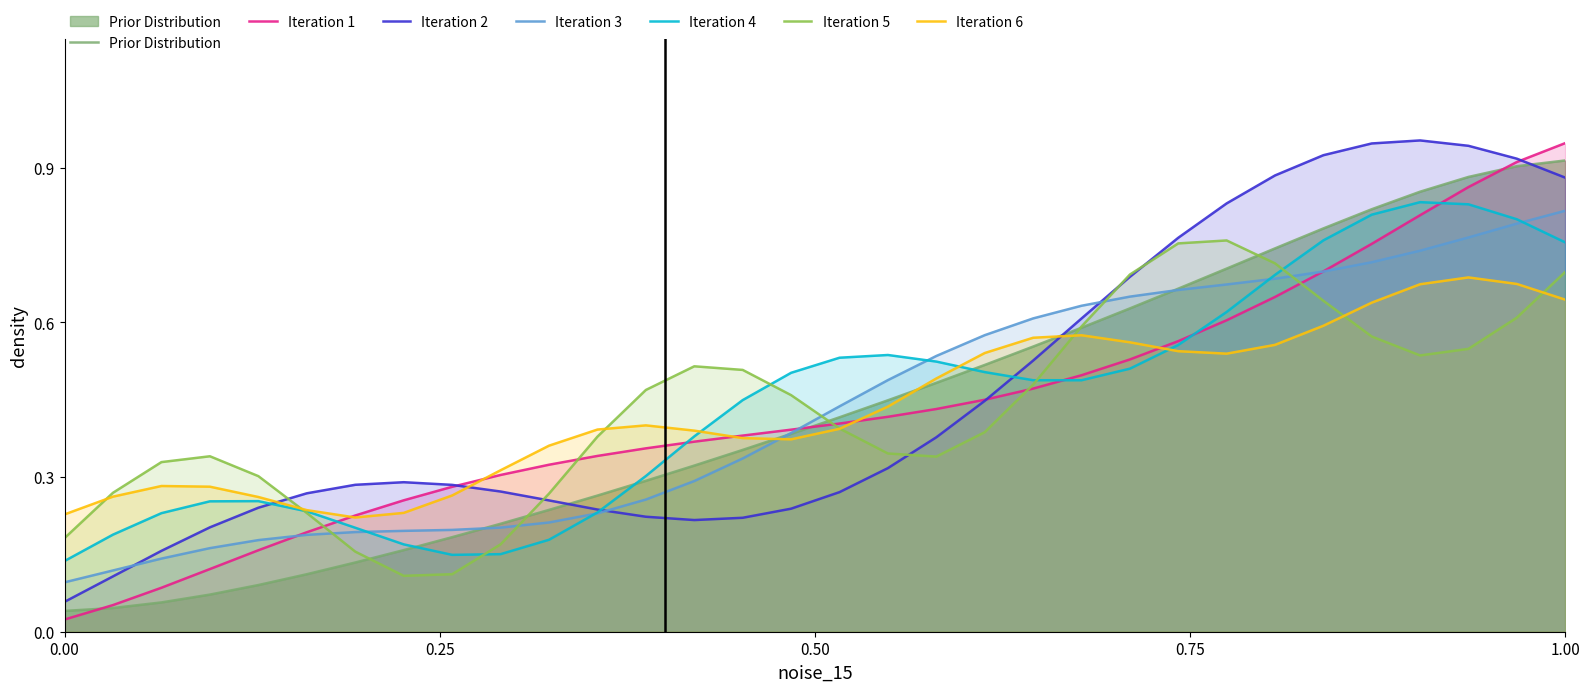

Which series has the largest total across all categories?

Iteration 2